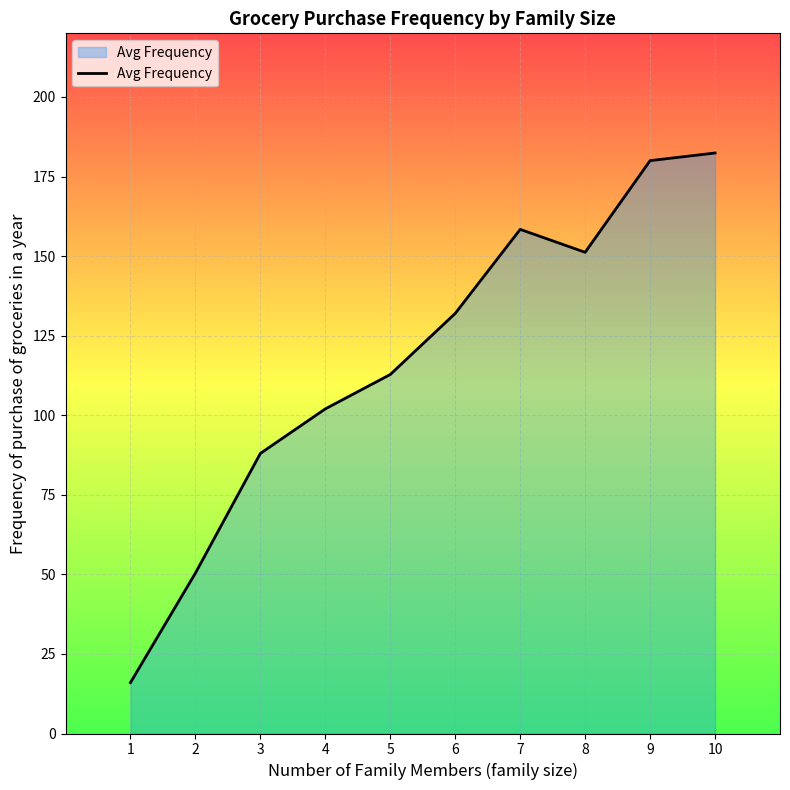

Between 8 and 7, which is larger?

7